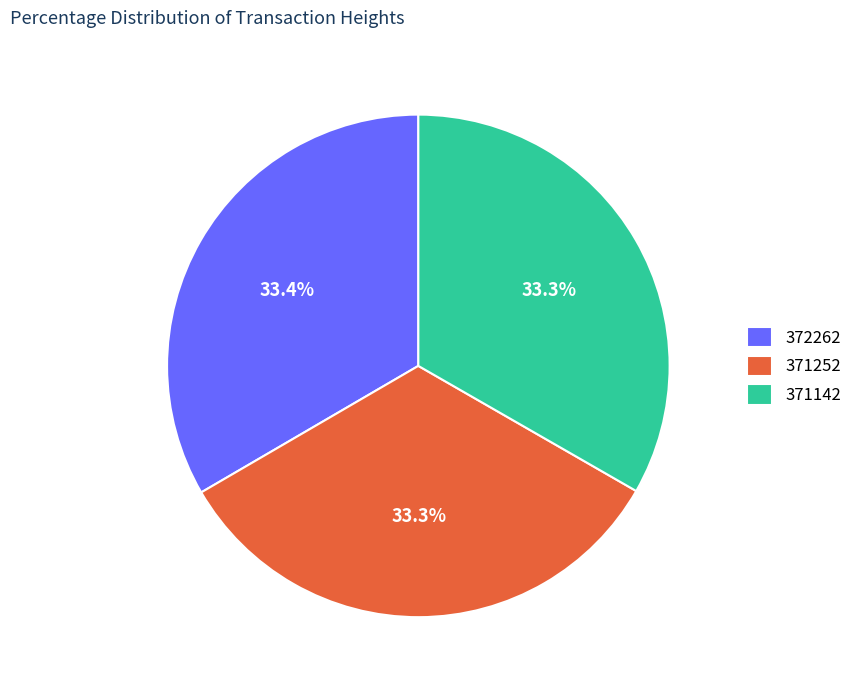

What is the ratio of the value at 371252 to the value at 372262?

1.0